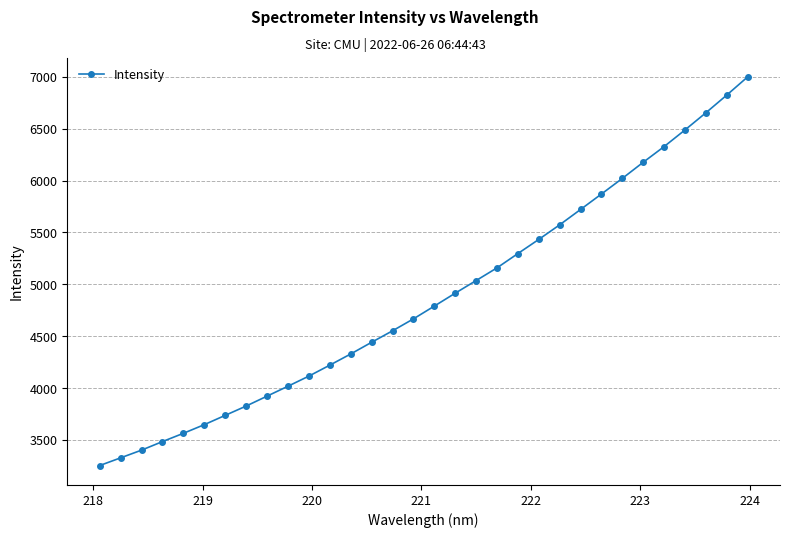

What is the value of the 22nd point from the left?

5432.6